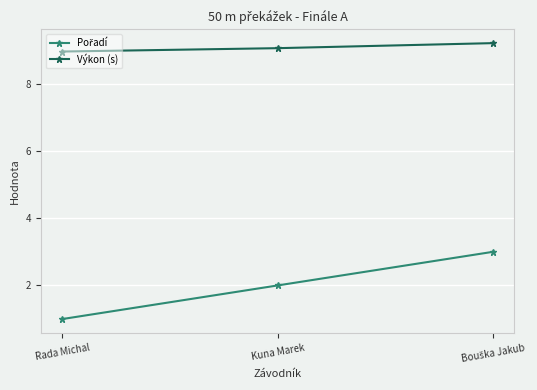

What is the label of the 1st point from the left?

Rada Michal